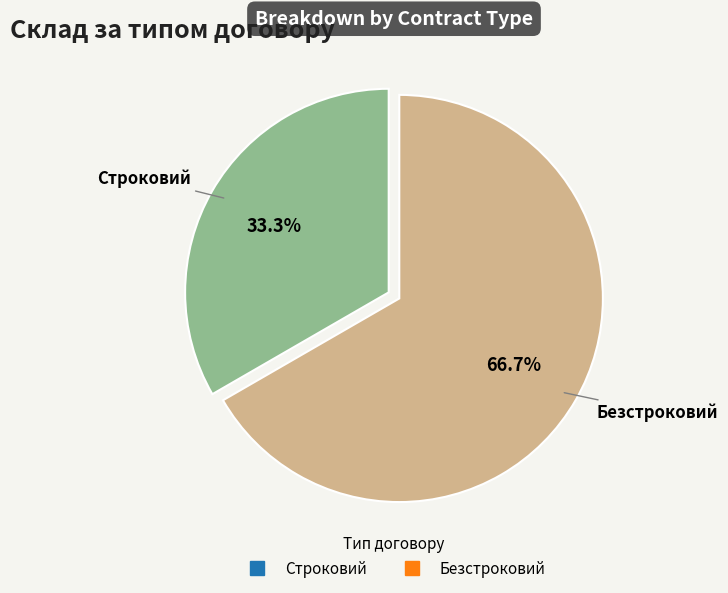

To the nearest percent, what is the combined percentage of Безстроковий and Строковий?

100%